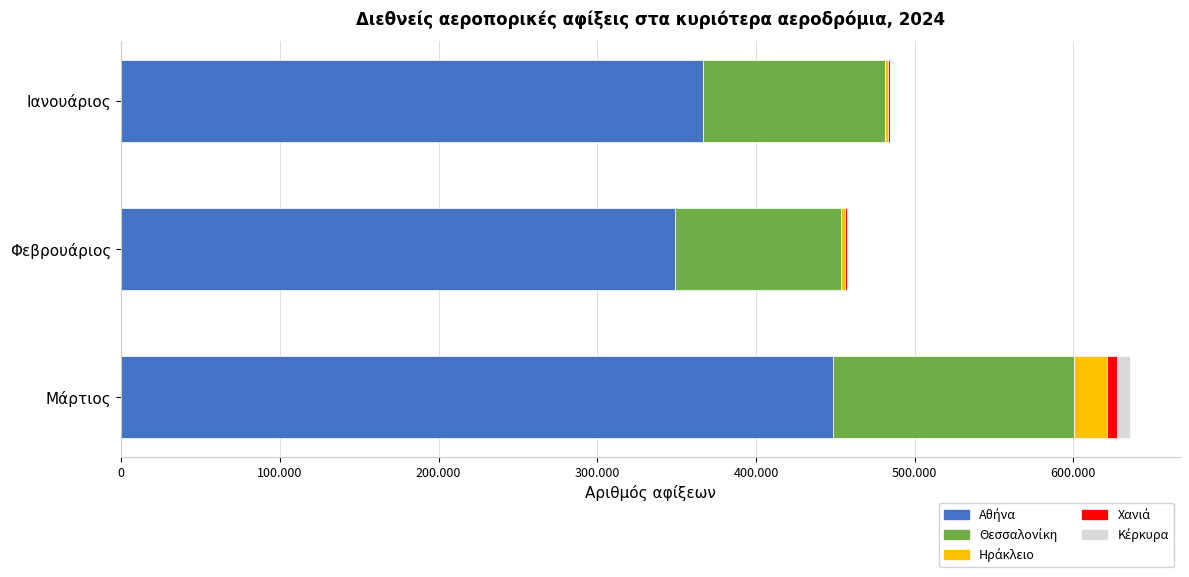

How many bars are there in total?

15